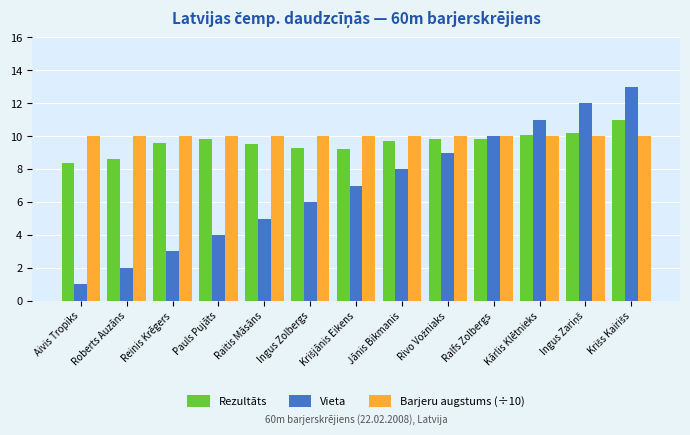

Which series has the largest range (max minus min)?

Vieta